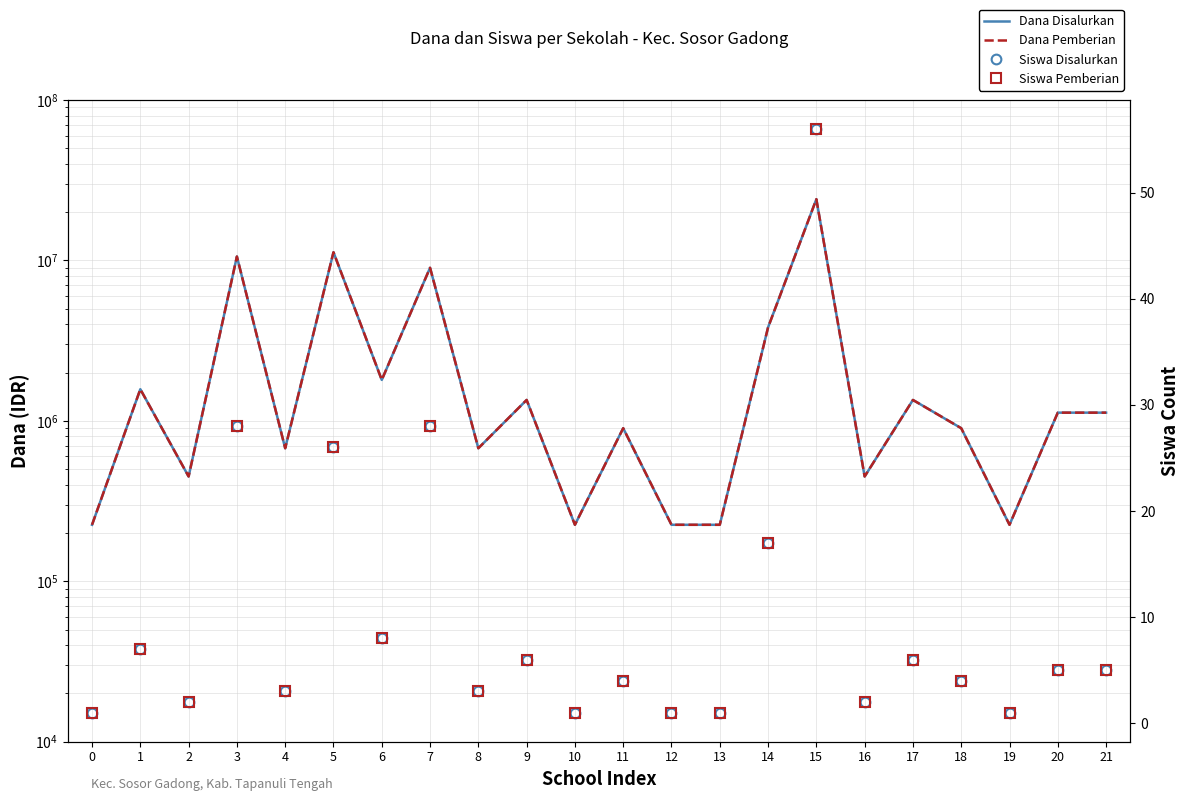

True or false: Siswa Pemberian and Siswa Disalurkan cross at least once.

False